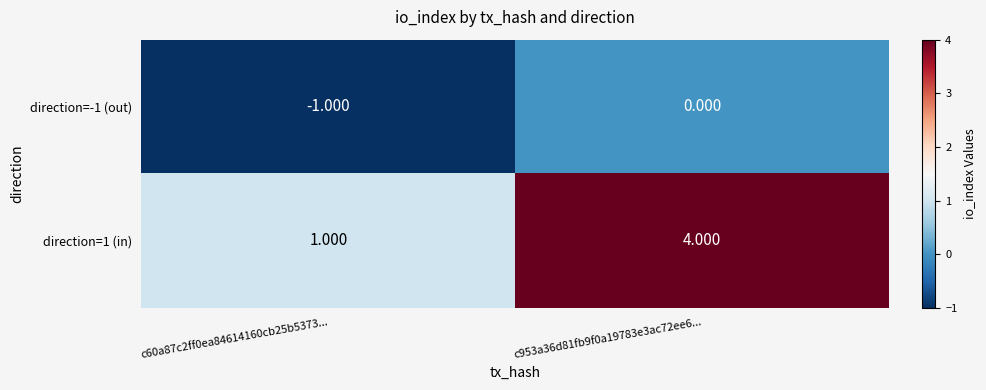

What is the smallest value displayed?

-1